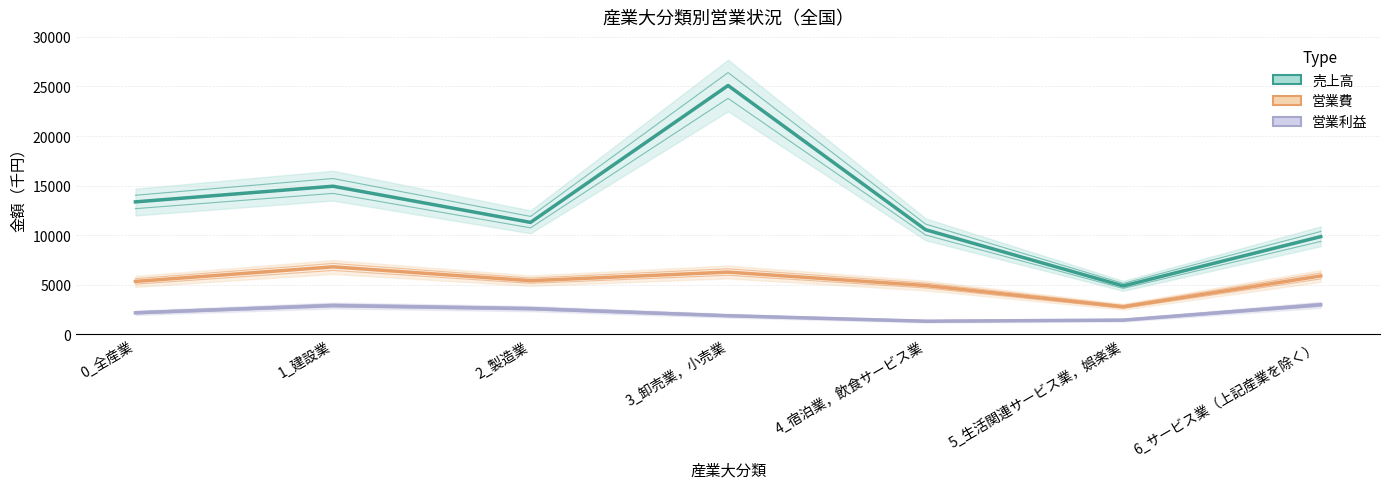

What is the label of the 4th point from the right?

3_卸売業，小売業